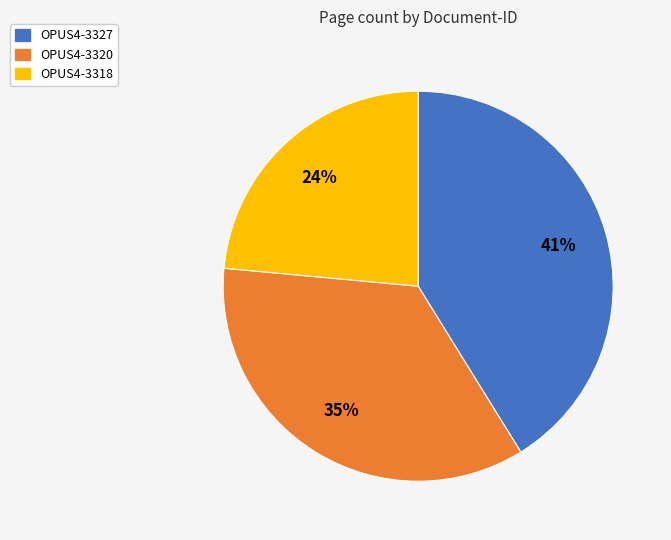

Does OPUS4-3327 represent more than half of the total?

No